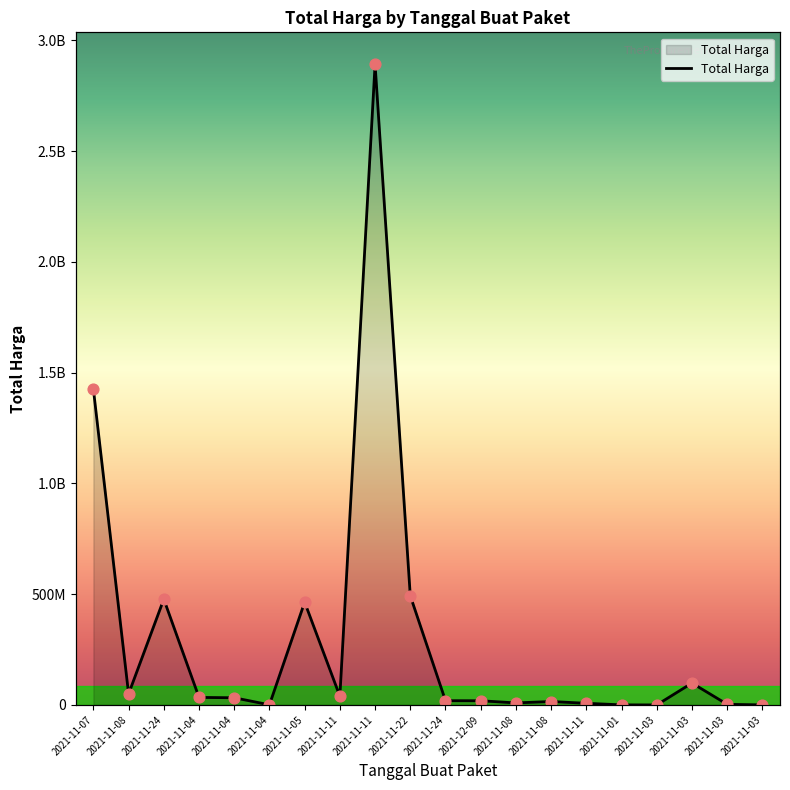

What is the change in value from 2021-11-11 to 2021-11-03?

-36668000